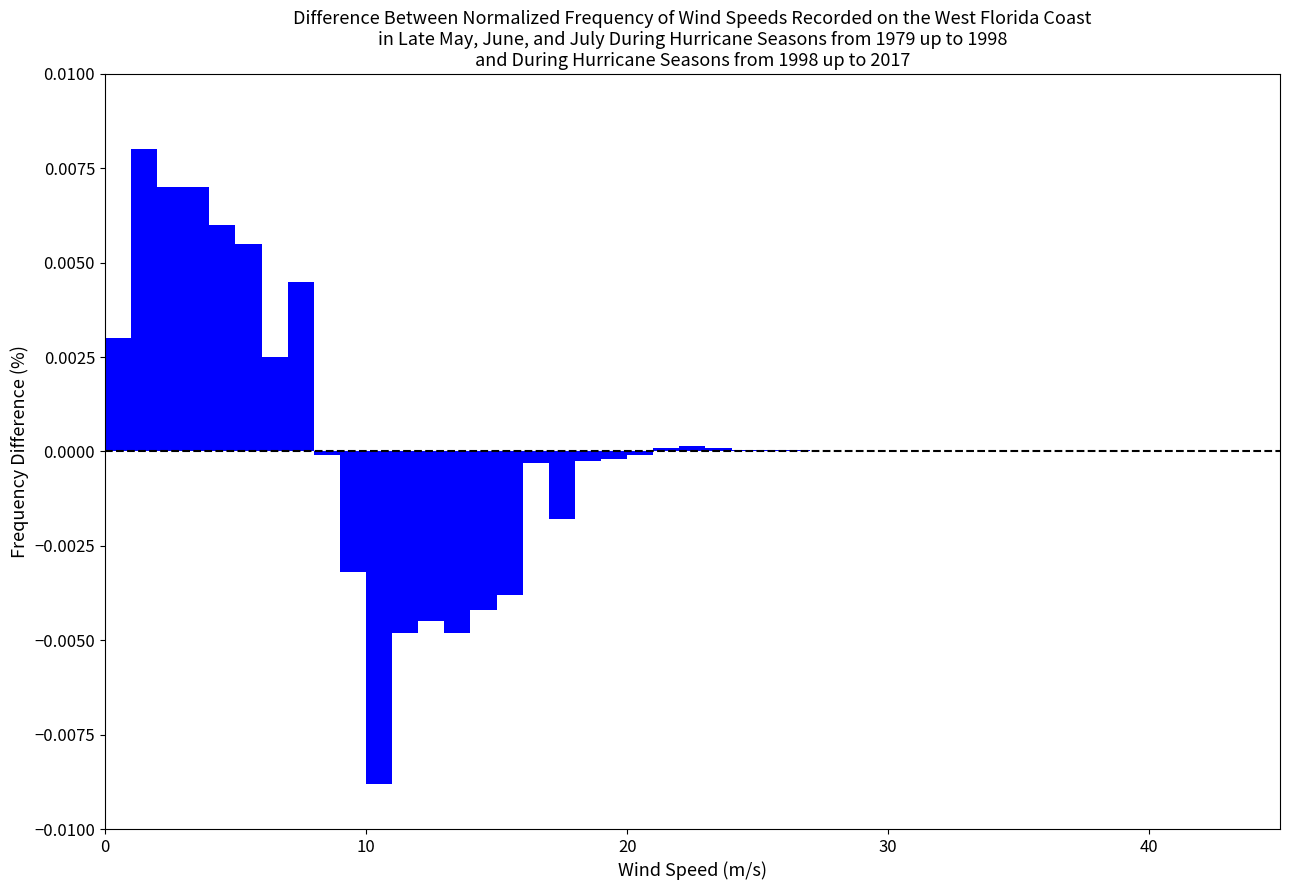

Around what value on the x-axis is the tallest bar? Give the approximate position of its centre, as read against the axis.

2